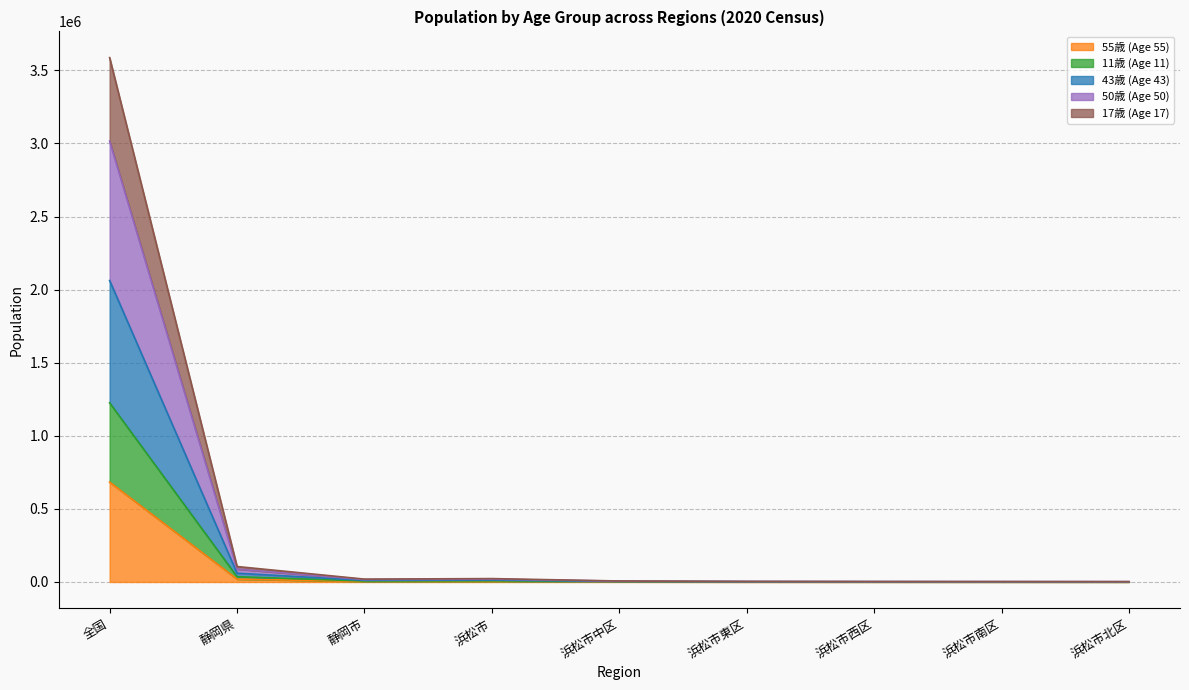

What is the label of the 5th point from the left?

浜松市中区